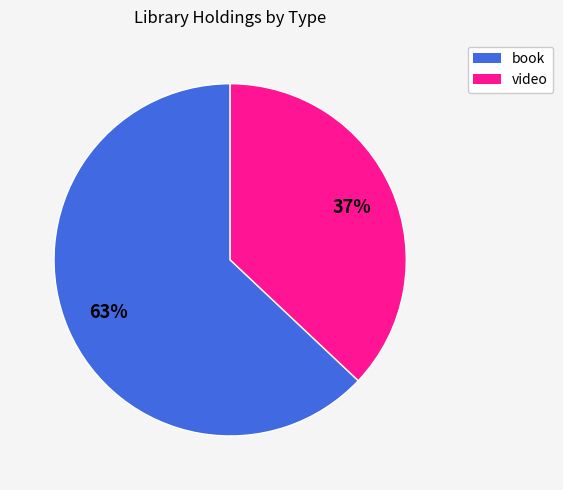

Is it true that video is 44% of the pie?

False